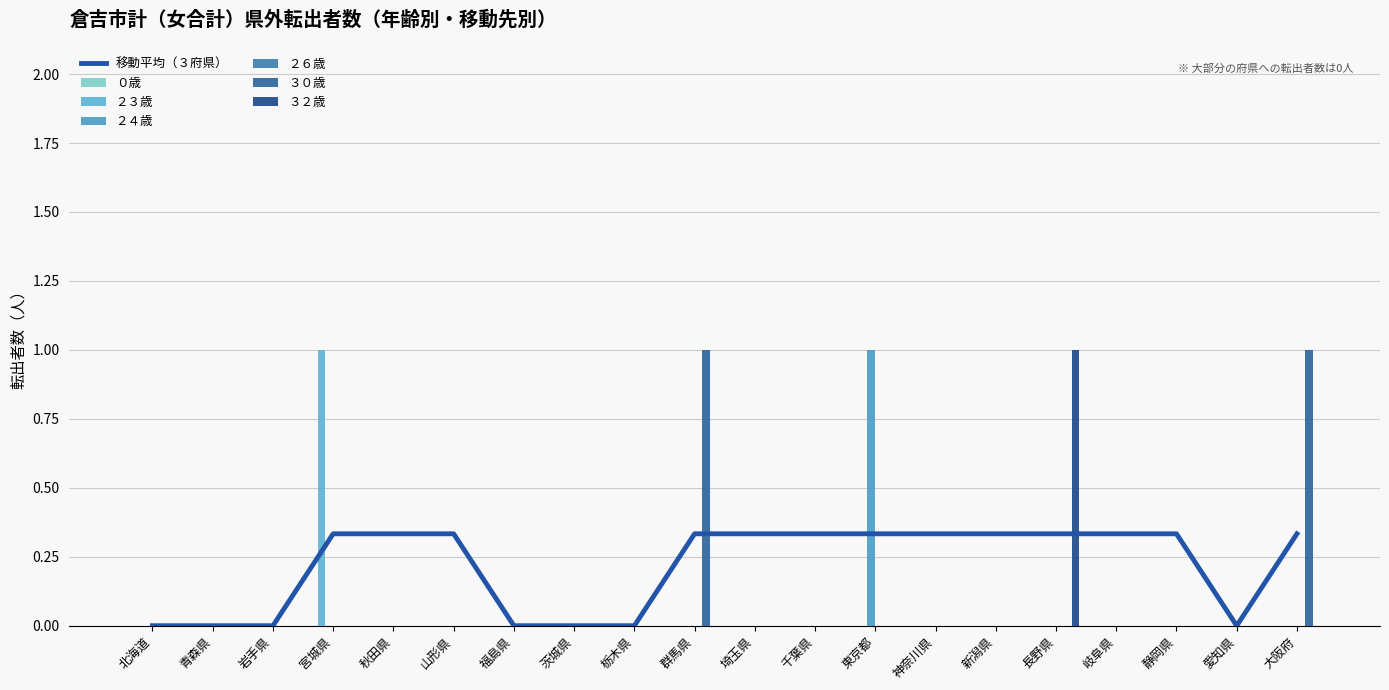

What is the difference between the highest and lowest values at 宮城県?

1